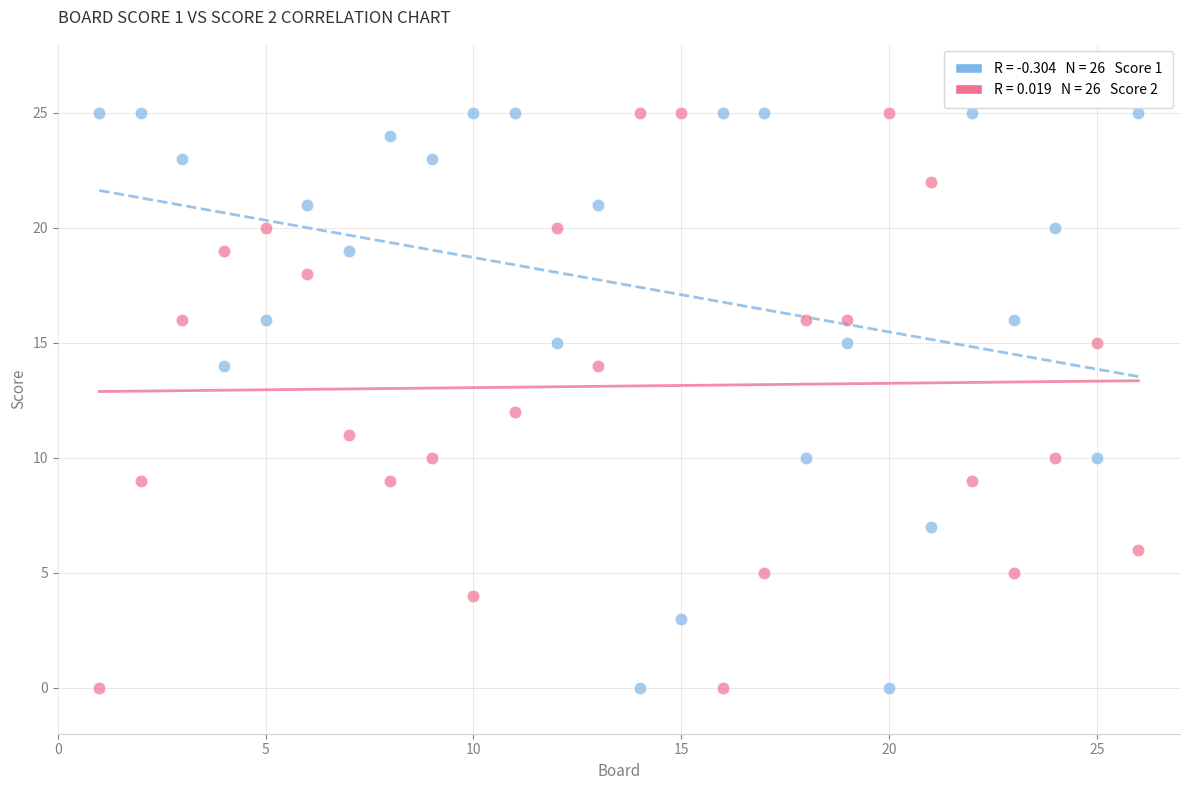

Across all data points, what is the range of Y values (max minus min)?

25